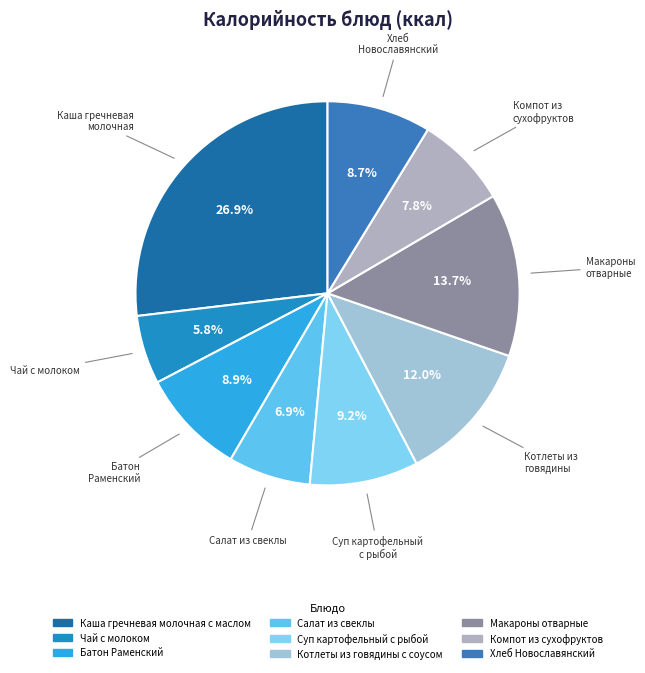

Is it true that Хлеб Новославянский is 9% of the pie?

True